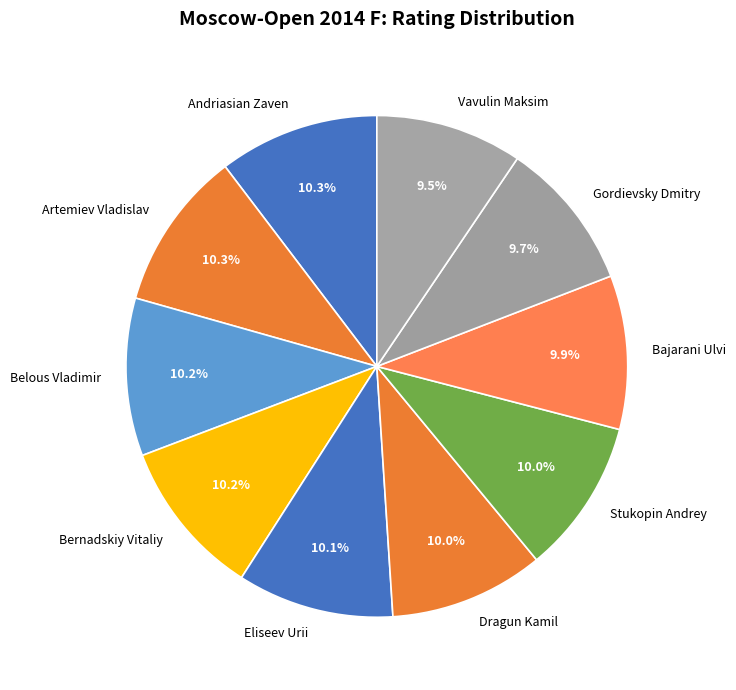

Do Bernadskiy Vitaliy and Belous Vladimir together represent more than half of the pie?

No